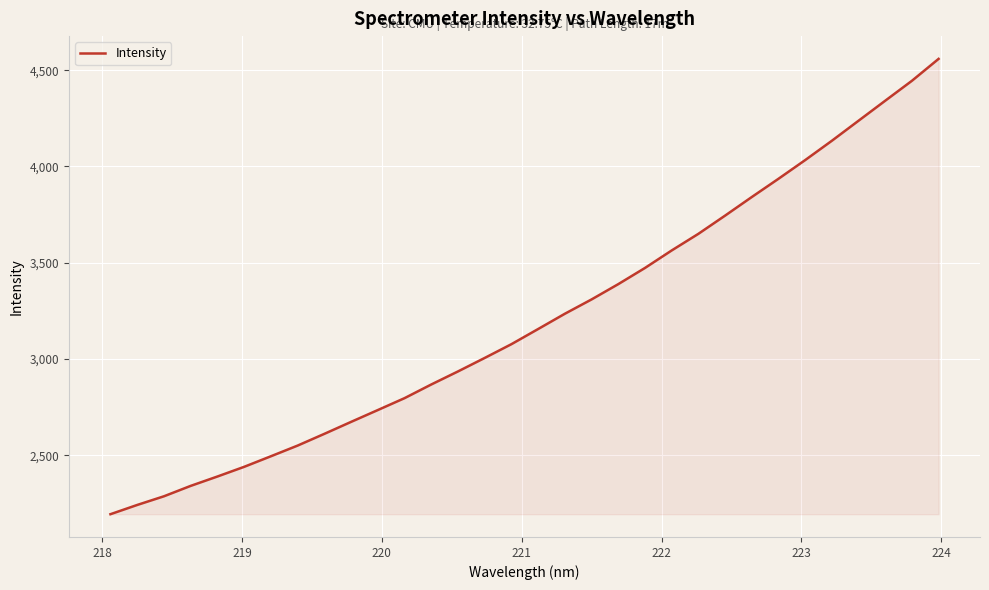

What is the difference between the maximum and minimum values?

2363.9